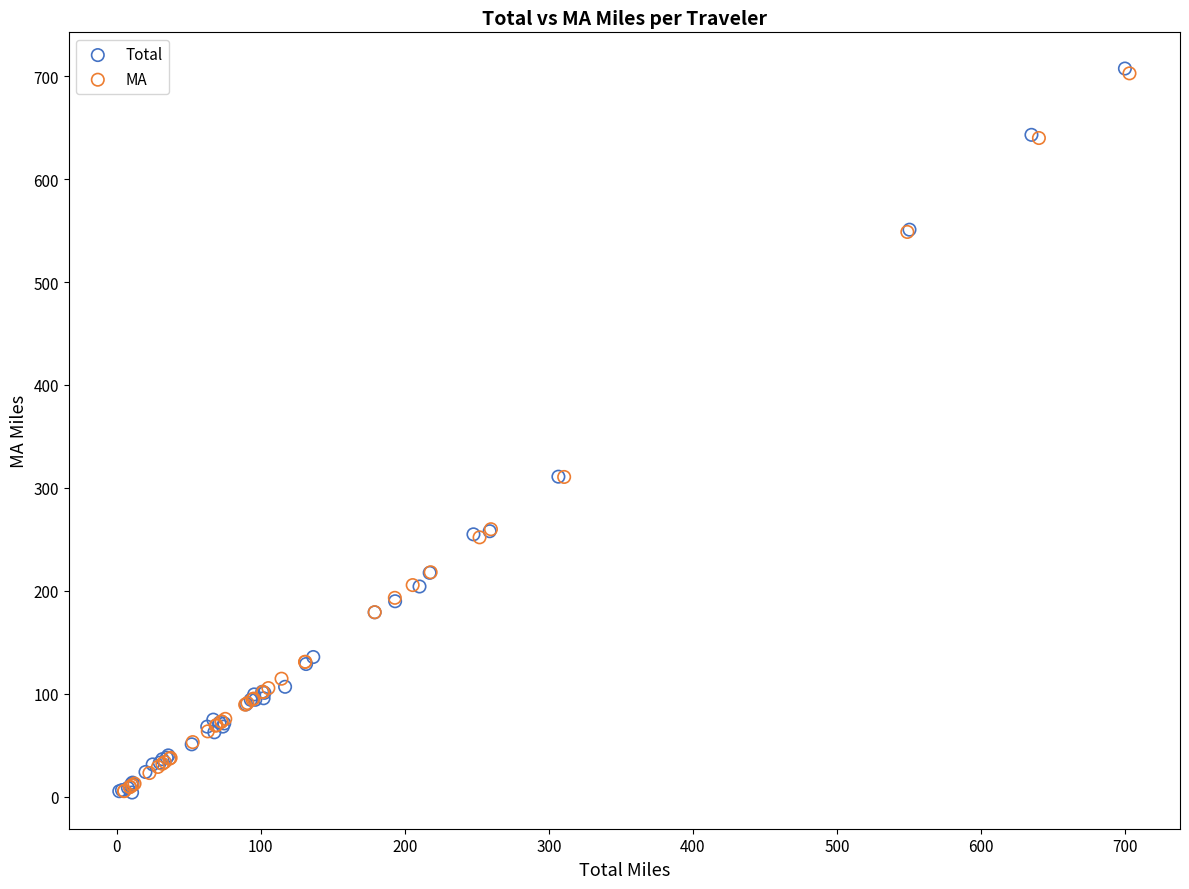

Which series has the widest spread of Y values?

Total